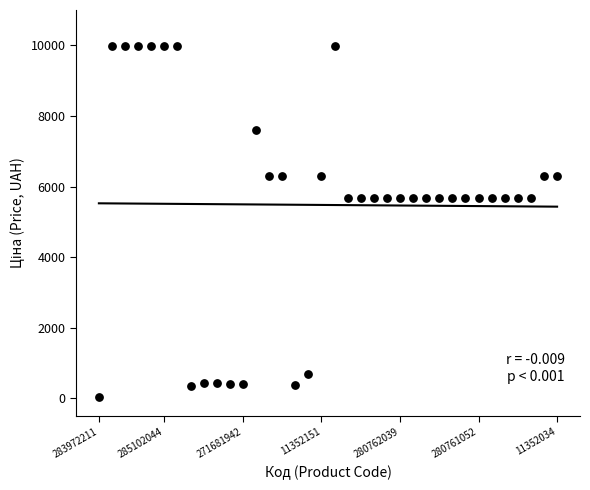

What is the range of Y values (max minus min)?

9942.9